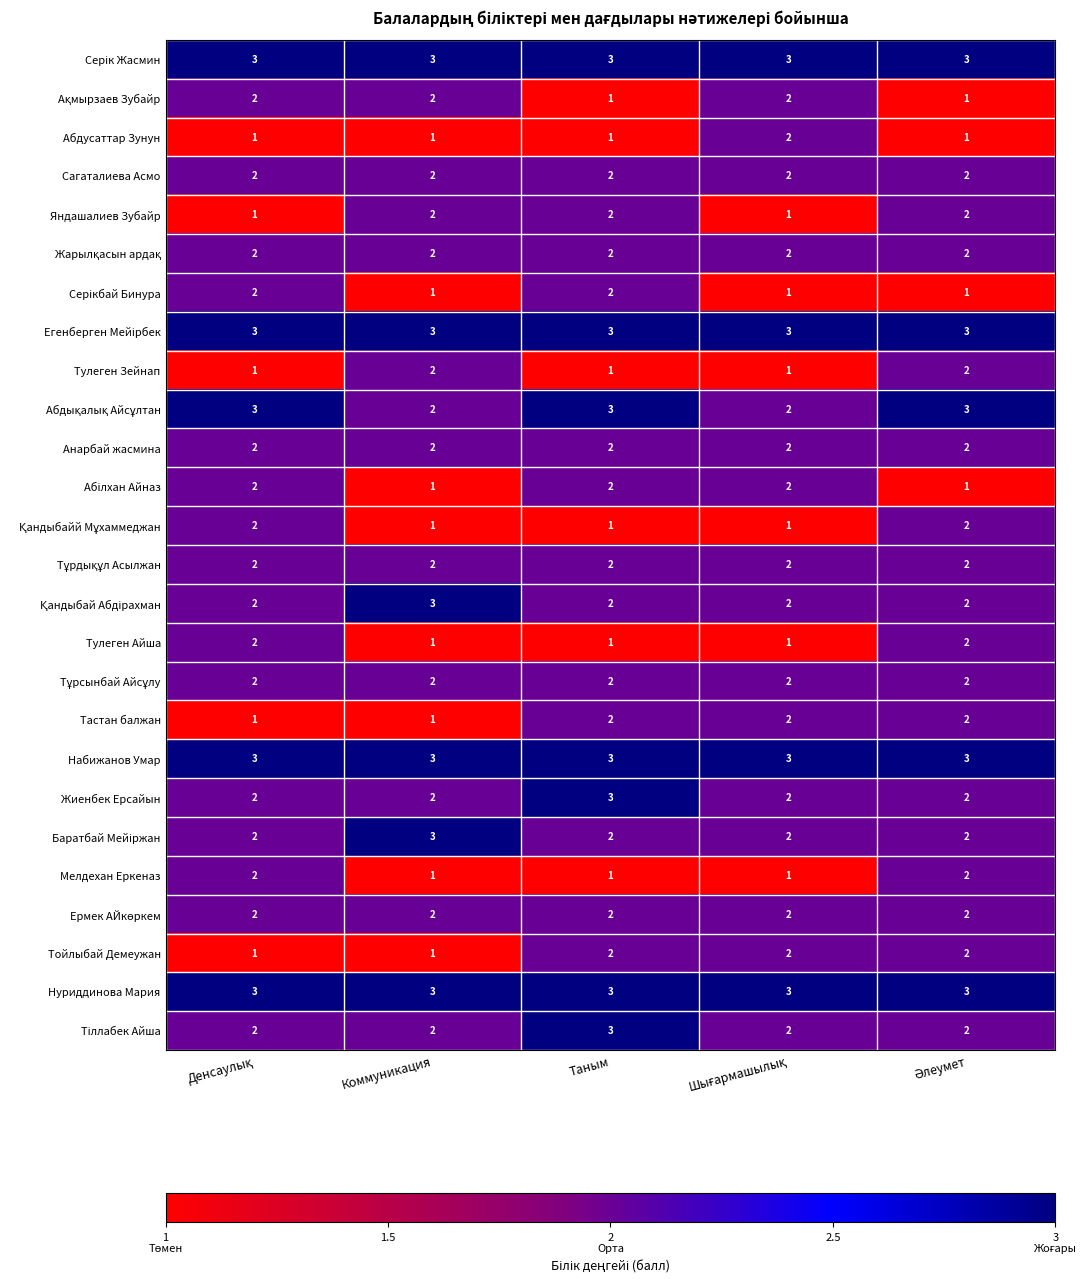

Is it true that Мелдехан Еркеназ equals 1 at Коммуникация?

True